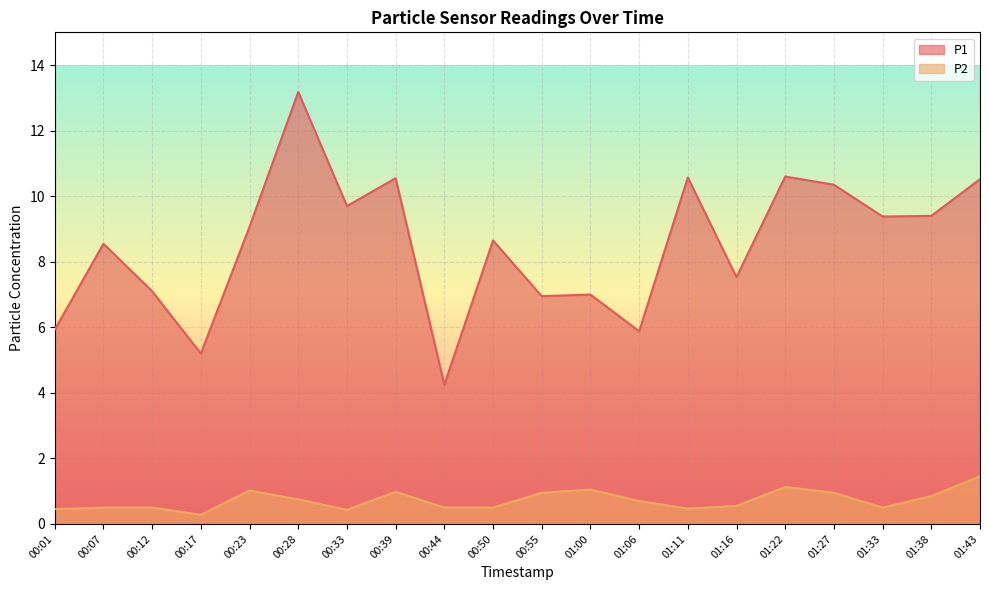

True or false: P1 and P2 intersect in this chart.

False